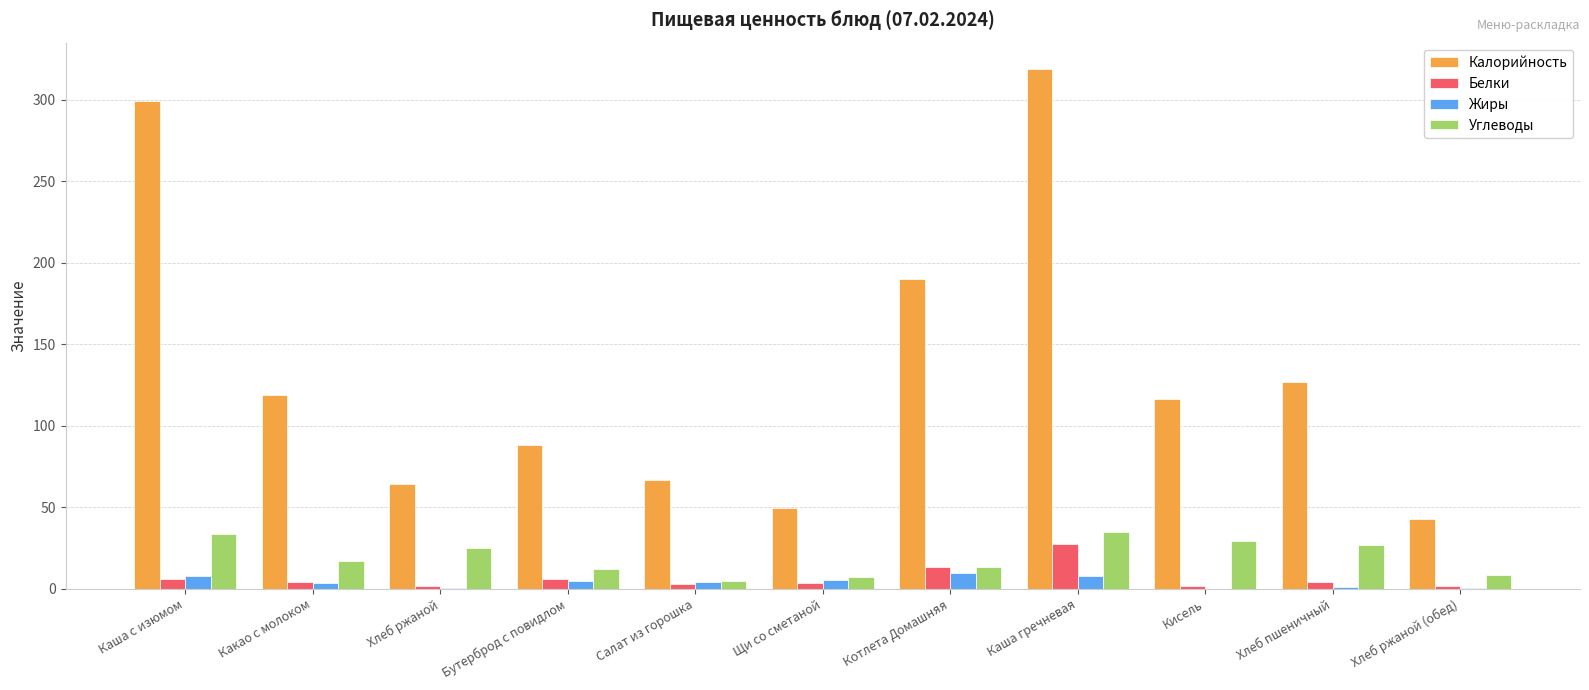

The Калорийность series shows 115.1 at Каша с изюмом. True or false?

False